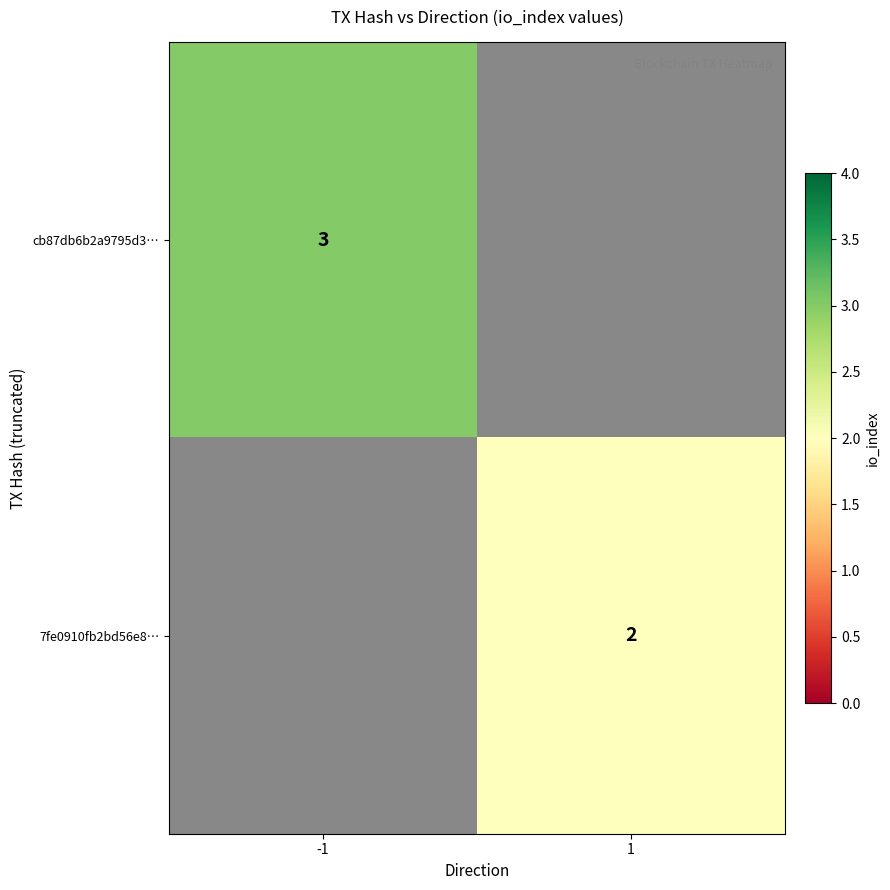

The 7fe0910fb2bd56e8… series shows 1 at 1. True or false?

False